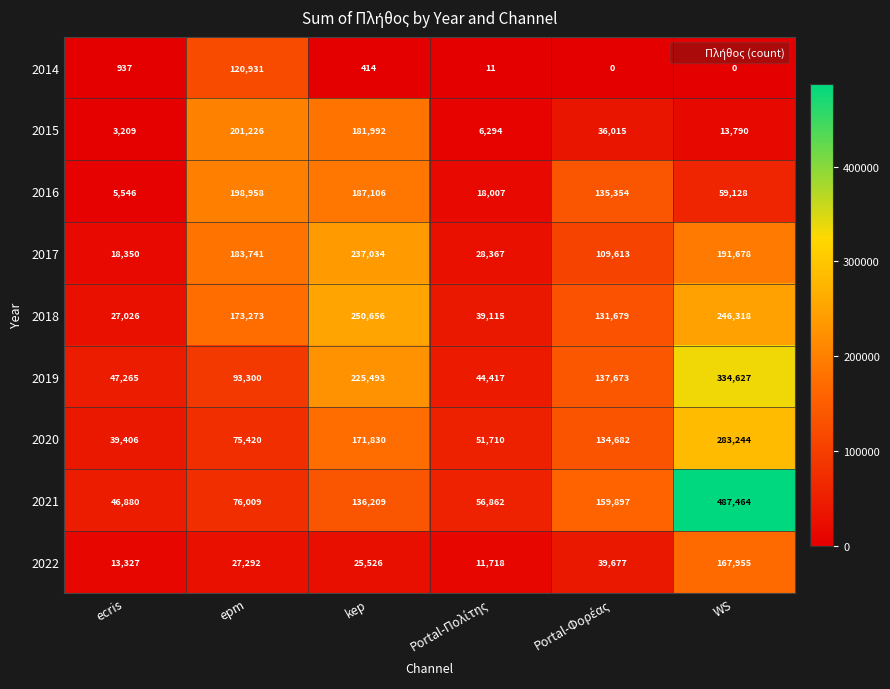

What is the difference between the second highest and second lowest values in the 2017 series?

163311